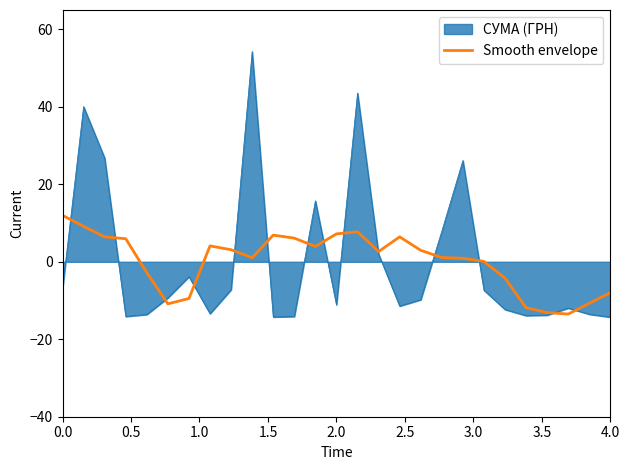

Which series has the largest range (max minus min)?

СУМА (ГРН)